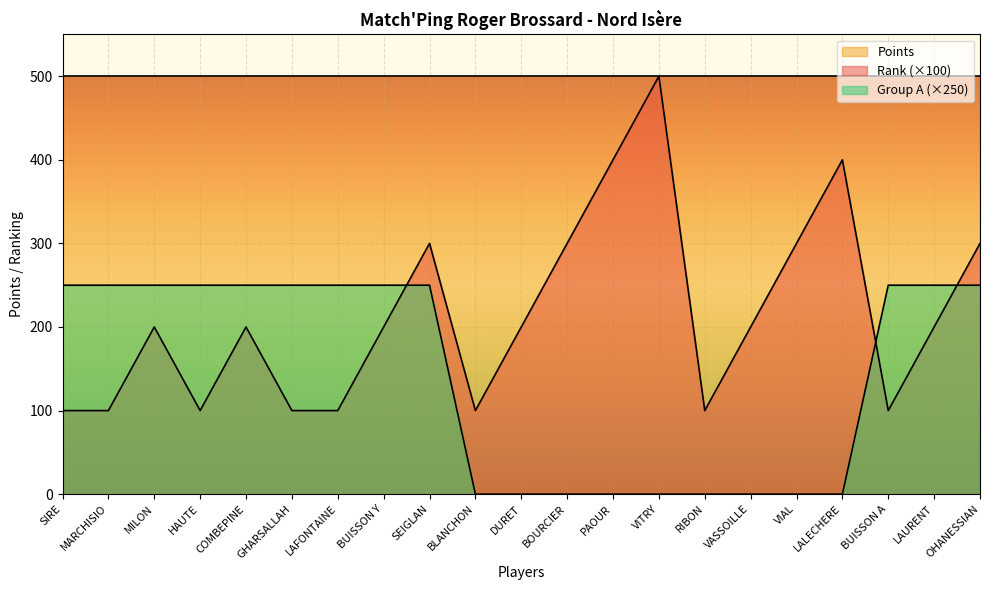

True or false: Rank and Group A cross at least once.

True